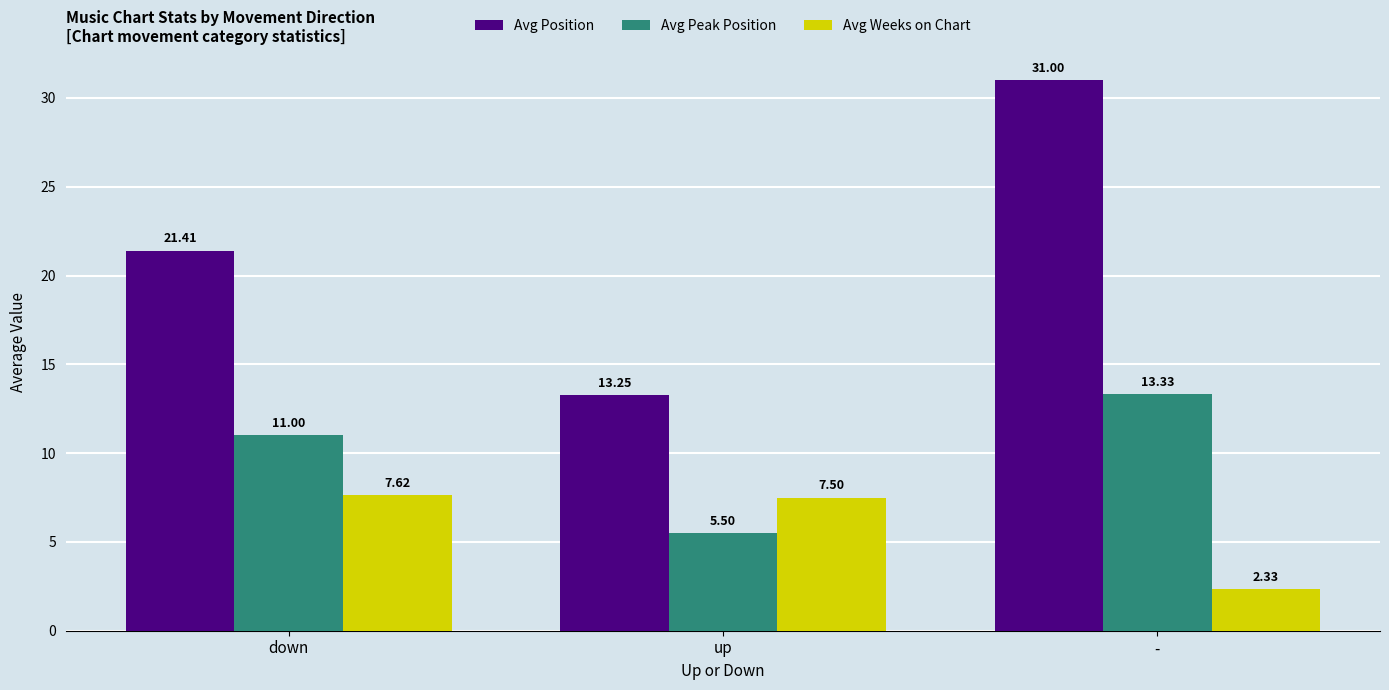

What is the spread (max minus min) of values at down?

13.8